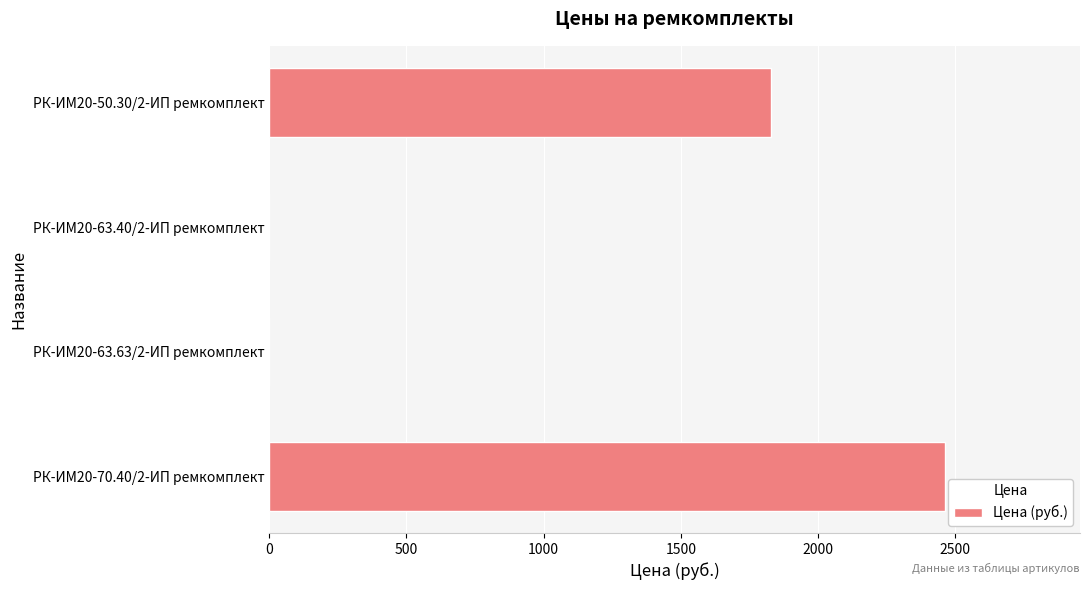

Is it true that the value at РК-ИМ20-70.40/2-ИП ремкомплект is 2461.7?

True